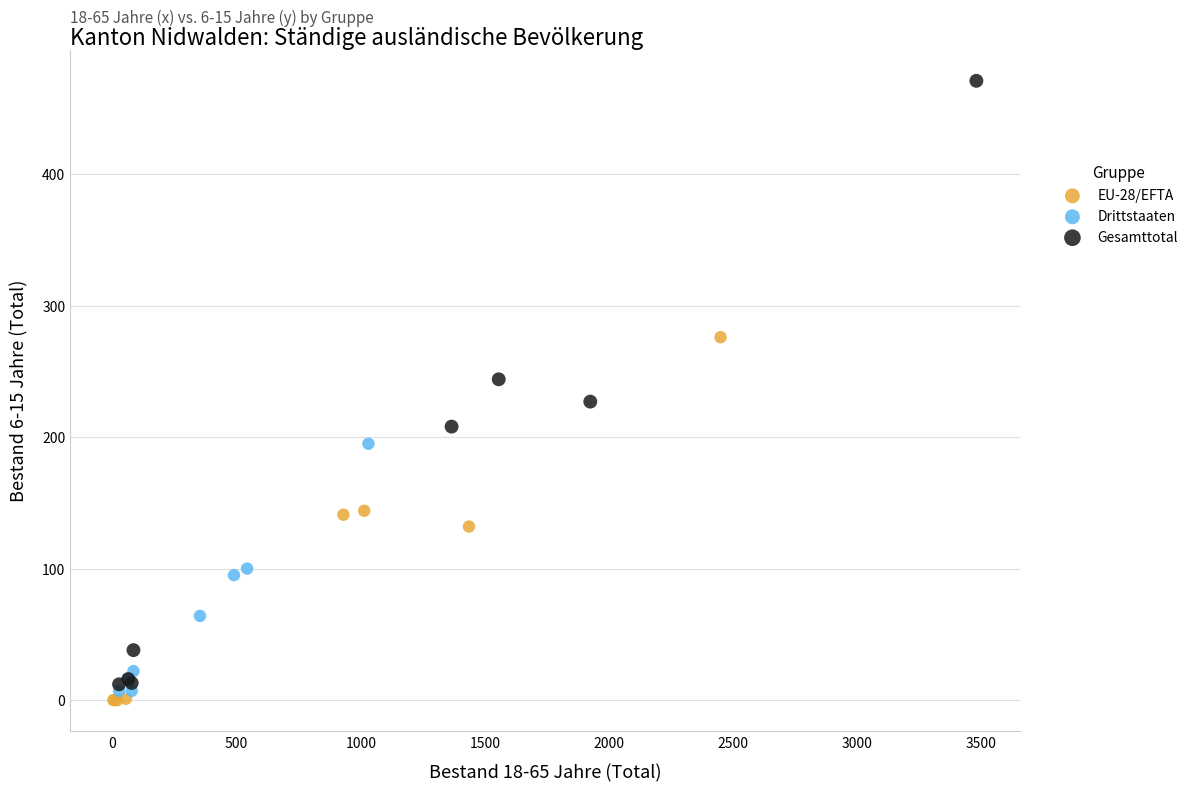

Which series reaches the maximum Y coordinate?

Gesamttotal